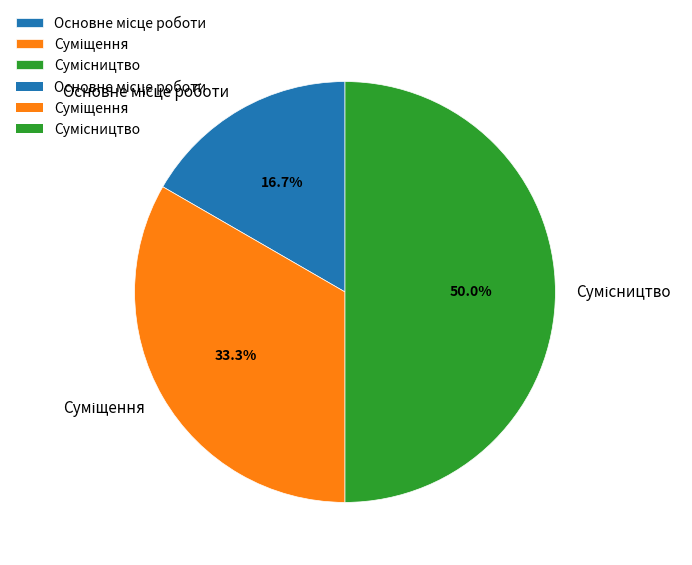

How much of the chart is everything except Суміщення?

66.7%